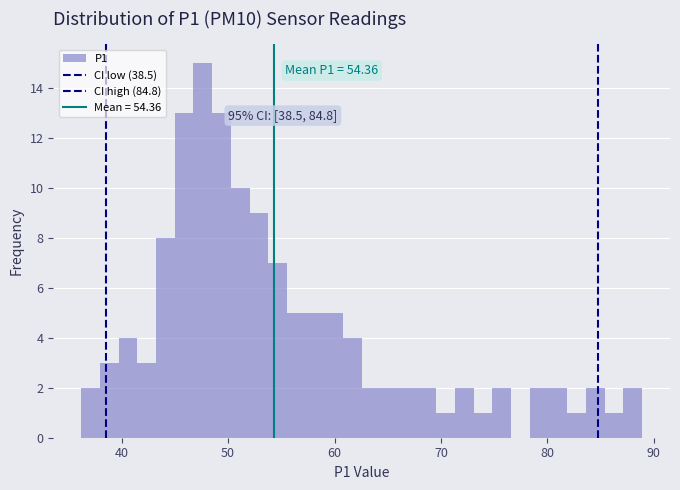

Read against the x-axis, roughly where is the centre of the tallest bar?

48